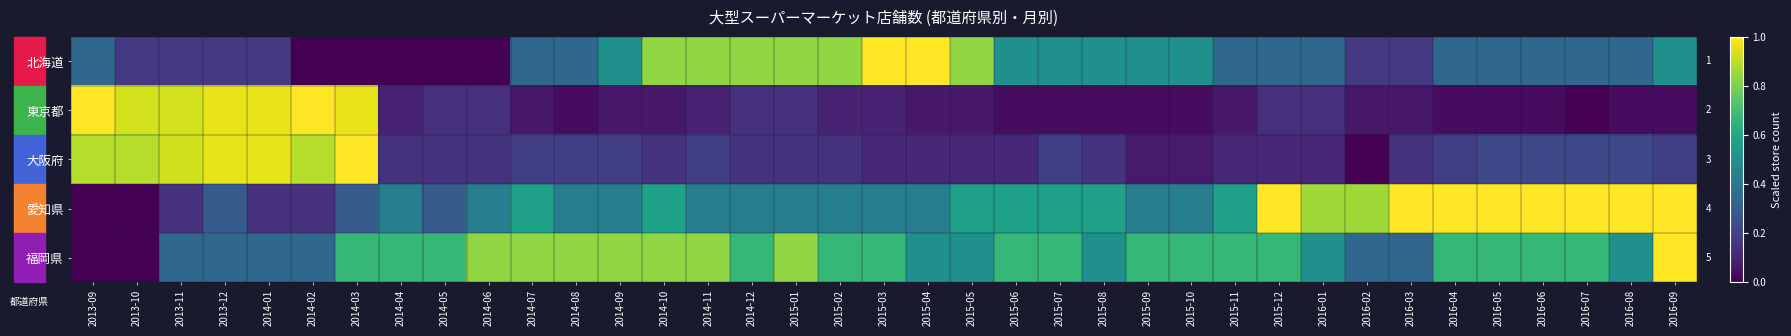

What is the total value across all series at 2015-07?

2.0